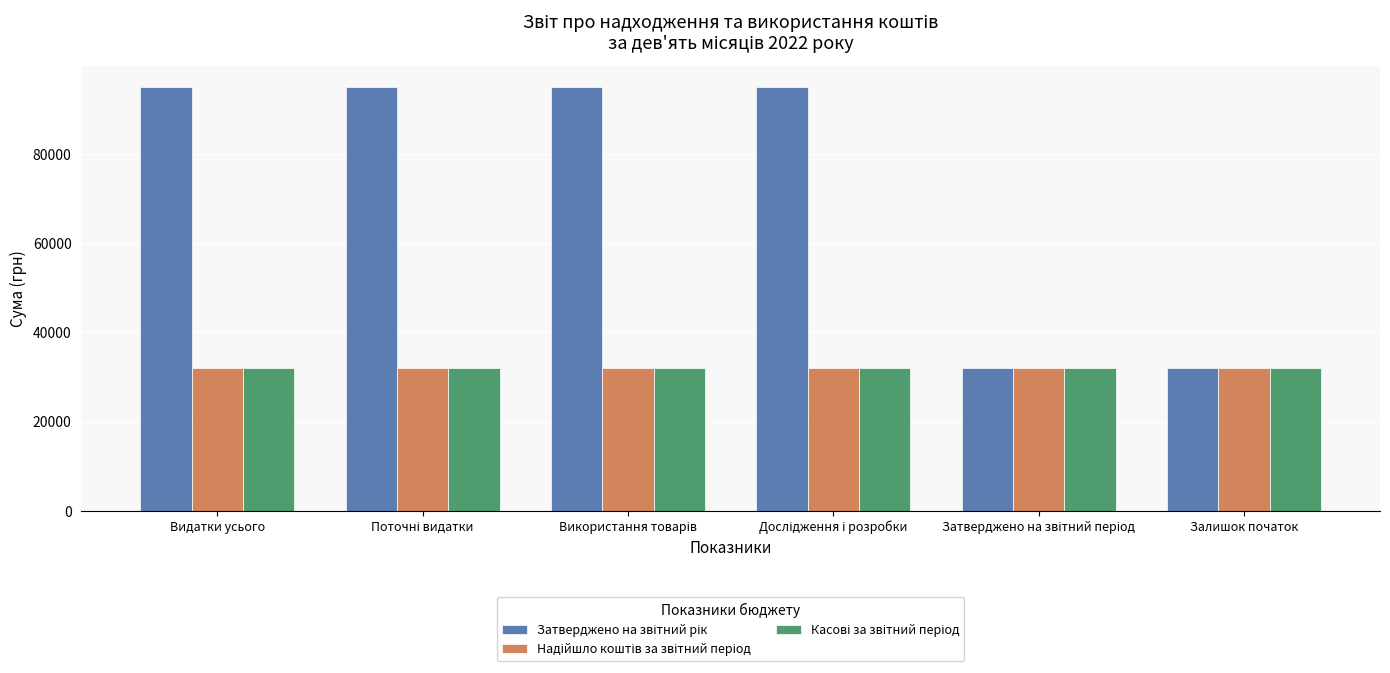

What is the maximum value shown in the chart?

95100